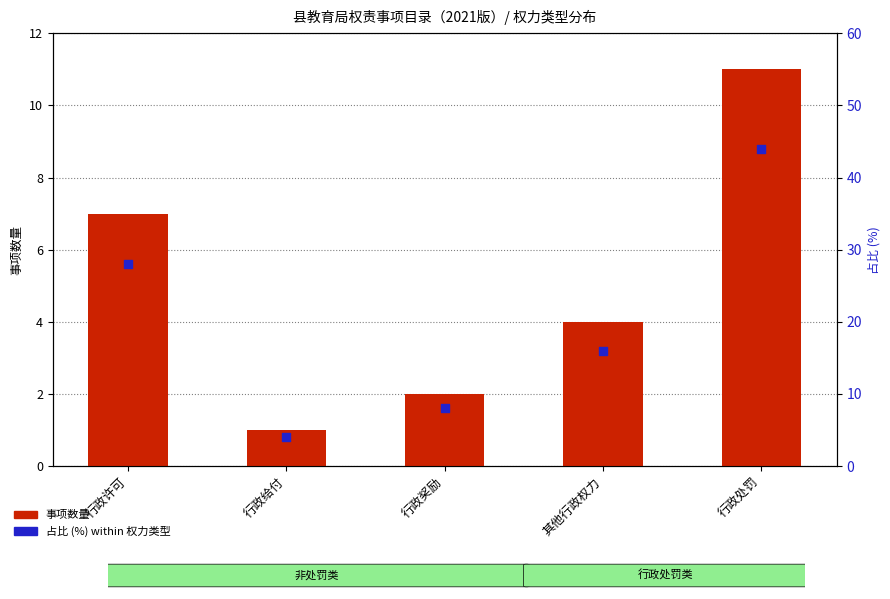

Which series has the largest total across all categories?

占比 (%)